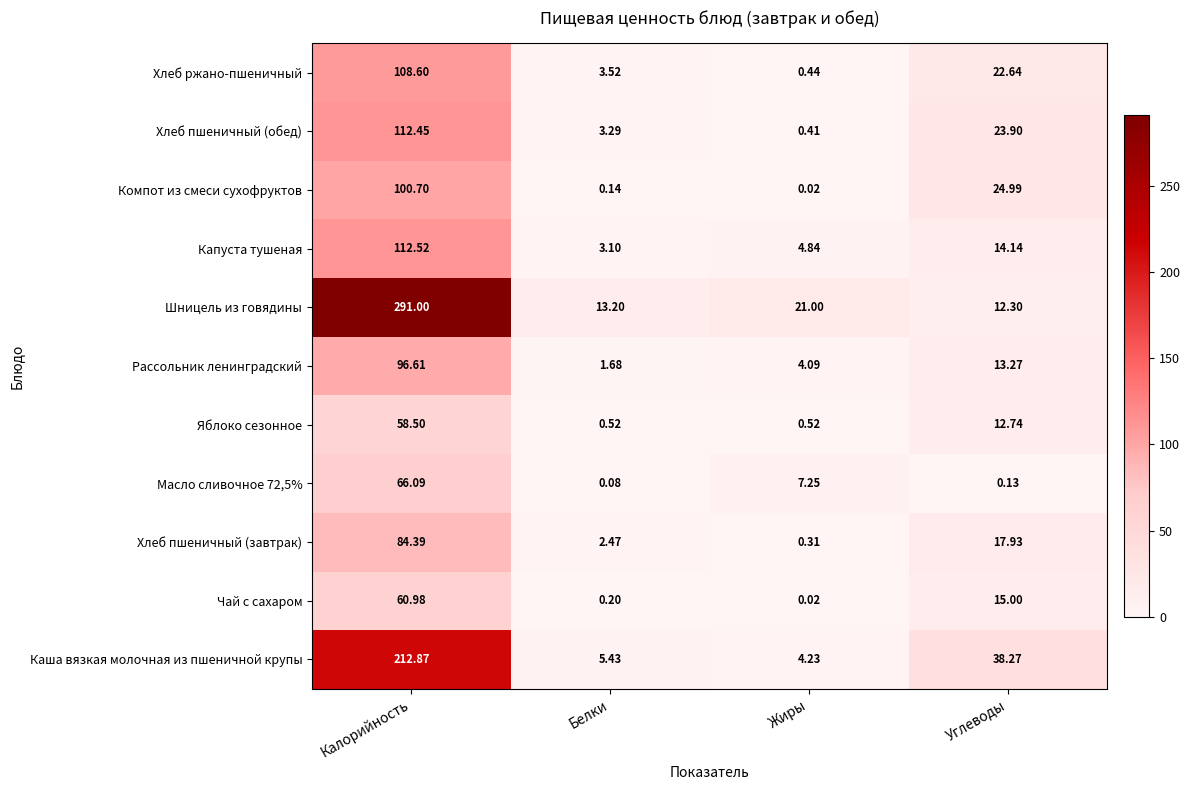

What is the total value across all series at Калорийность?

1304.7